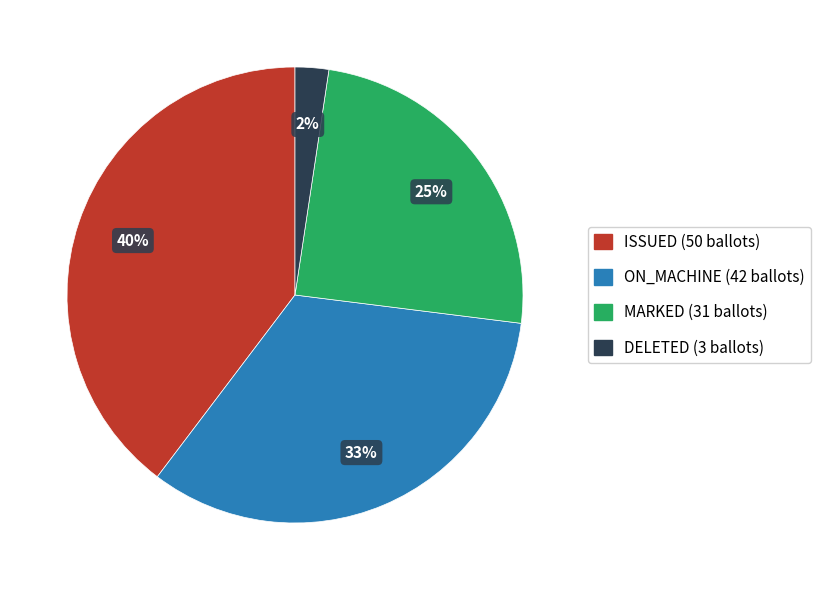

Do DELETED and ON_MACHINE together represent more than half of the pie?

No